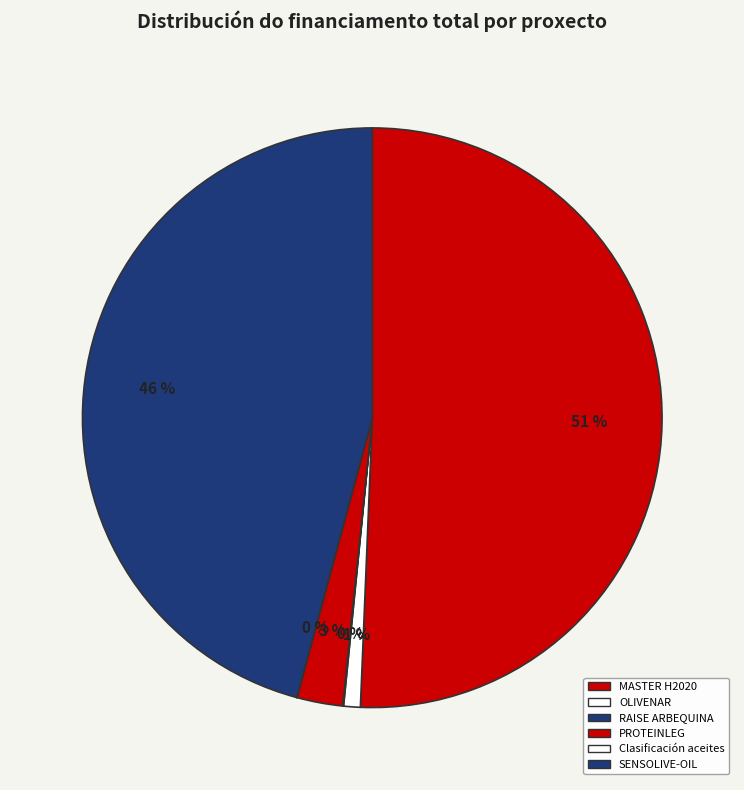

Which slice represents more than half of the pie?

MASTER H2020